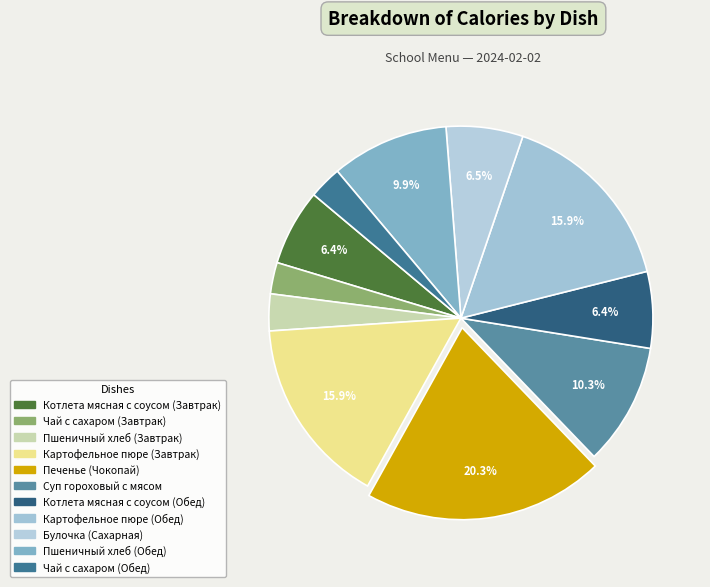

Is Котлета мясная с соусом (Завтрак) the majority of the pie?

No